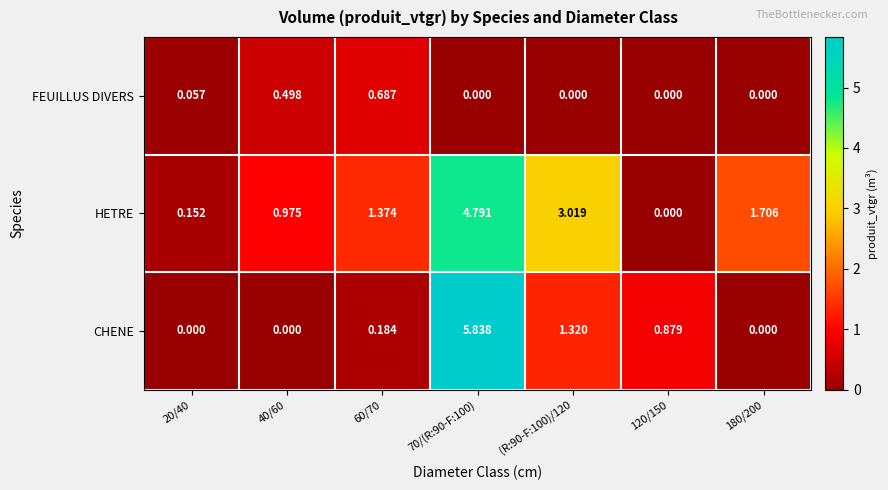

Rank the series by their maximum value, from lowest to highest.

FEUILLUS DIVERS, HETRE, CHENE